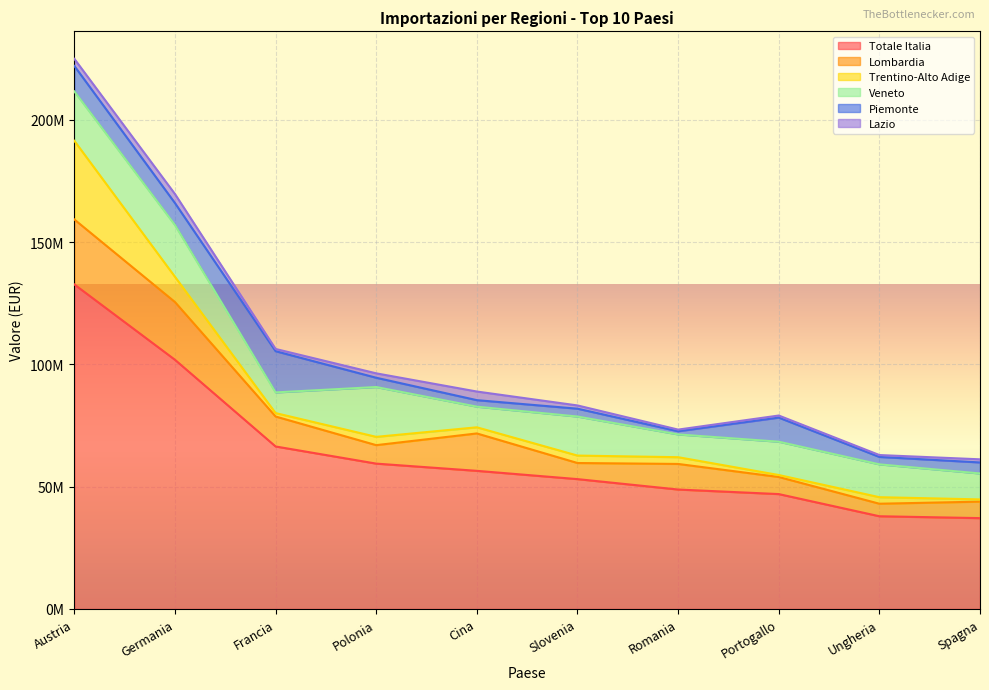

What are all the series names shown in the legend?

Totale Italia, Lombardia, Trentino-Alto Adige, Veneto, Piemonte, Lazio